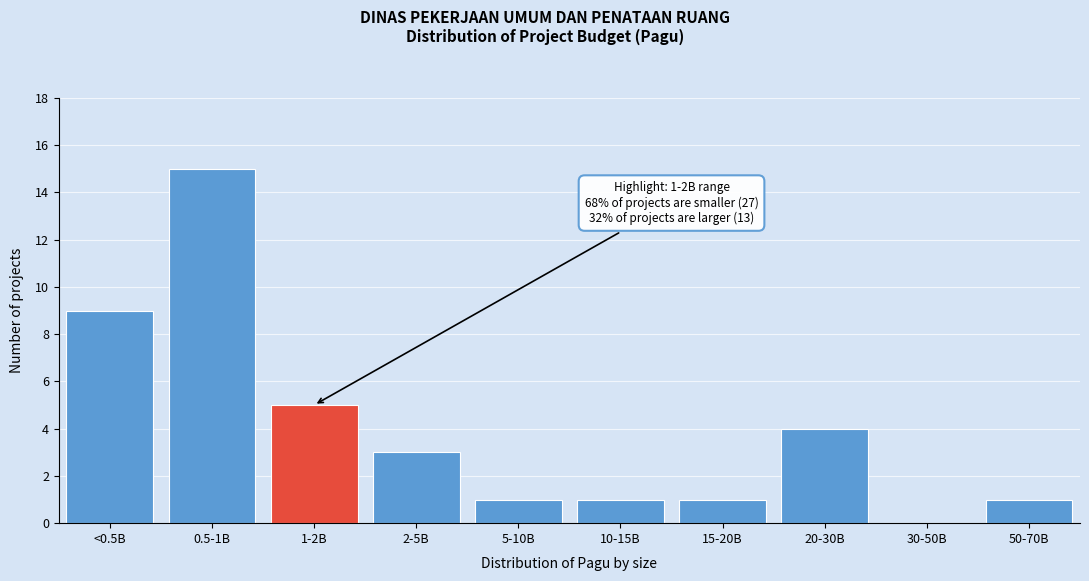

Reading right to left, list all the values displayed in this chart.

50-70B=1	30-50B=0	20-30B=4	15-20B=1	10-15B=1	5-10B=1	2-5B=3	1-2B=5	0.5-1B=15	<0.5B=9